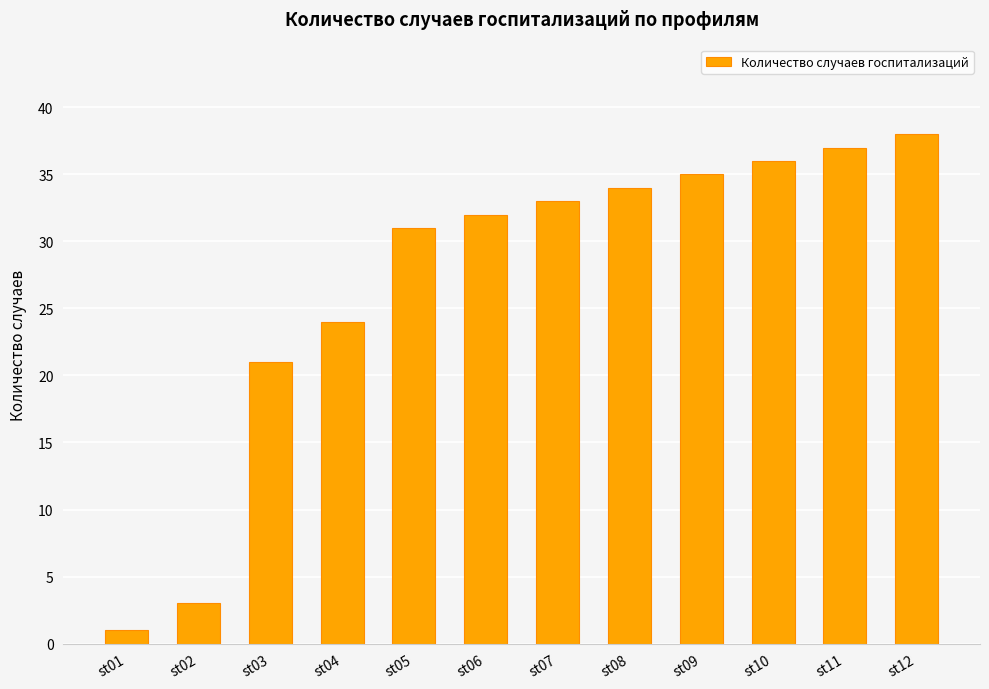

Rank the categories by value from highest to lowest.

st12, st11, st10, st09, st08, st07, st06, st05, st04, st03, st02, st01